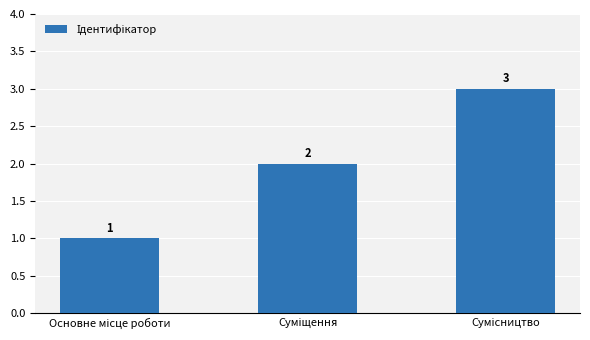

What is the sum of all values?

6